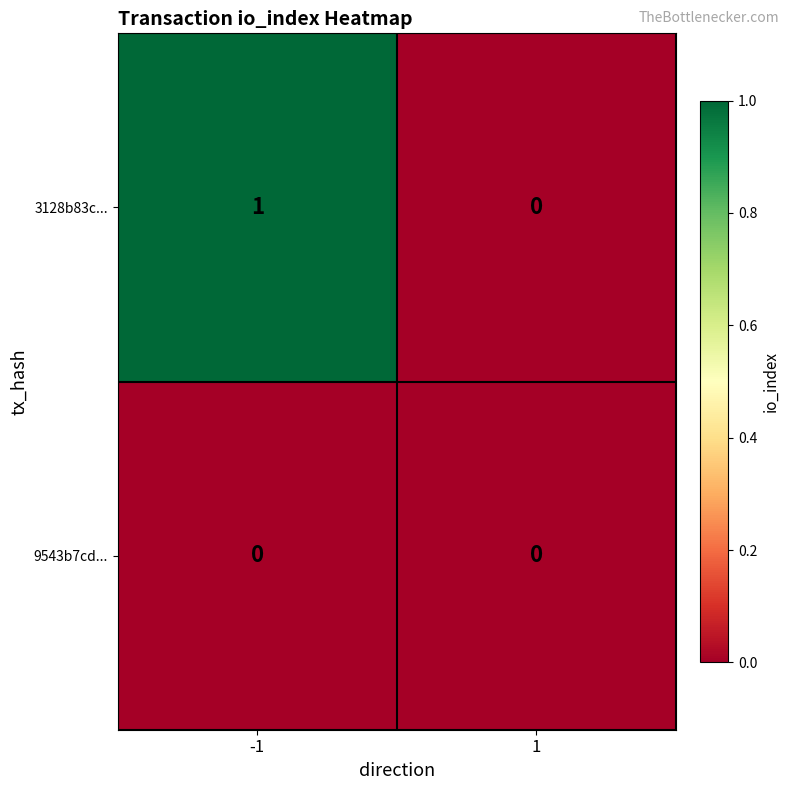

The value of 3128b83c... at -1 is 1. True or false?

True